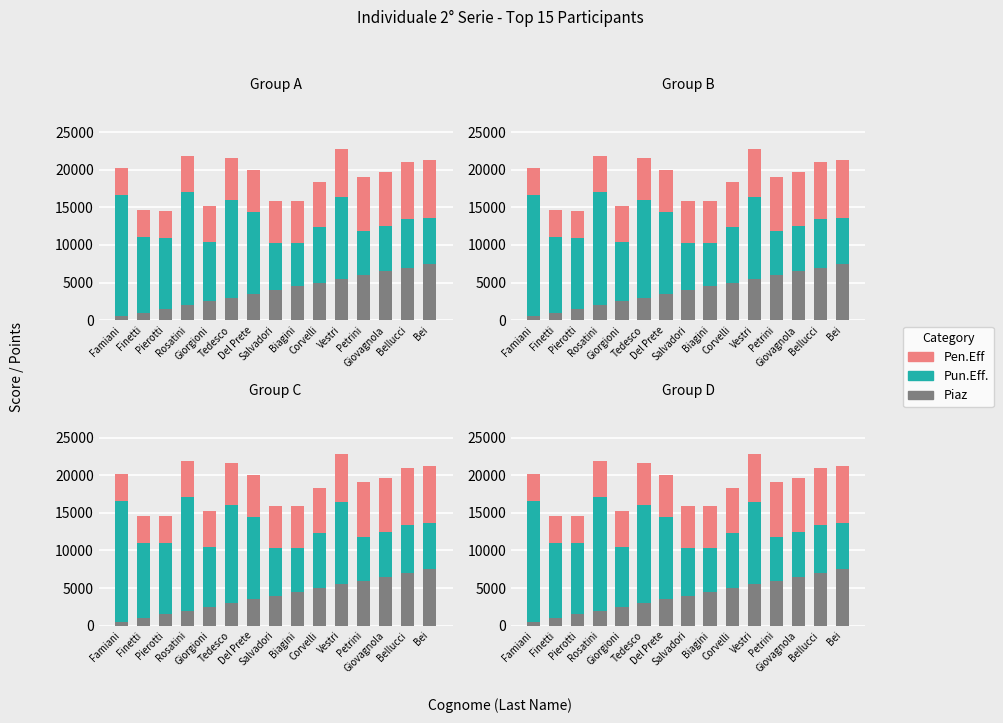

Reading right to left, list all the values displayed in this chart.

Piaz: Bei=7500	Bellucci=7000	Giovagnola=6500	Petrini=6000	Vestri=5500	Corvelli=5000	Biagini=4500	Salvadori=4000	Del Prete=3500	Tedesco=3000	Giorgioni=2500	Rosatini=2000	Pierotti=1500	Finetti=1000	Famiani=500
Pun.Eff.: Bei=6140	Bellucci=6405	Giovagnola=5961	Petrini=5850	Vestri=10890	Corvelli=7355	Biagini=5810	Salvadori=6275	Del Prete=10895	Tedesco=12992	Giorgioni=7905	Rosatini=15045	Pierotti=9470	Finetti=10015	Famiani=16080
Pen.Eff: Bei=7600	Bellucci=7600	Giovagnola=7200	Petrini=7200	Vestri=6400	Corvelli=6000	Biagini=5600	Salvadori=5600	Del Prete=5600	Tedesco=5600	Giorgioni=4800	Rosatini=4800	Pierotti=3600	Finetti=3600	Famiani=3600